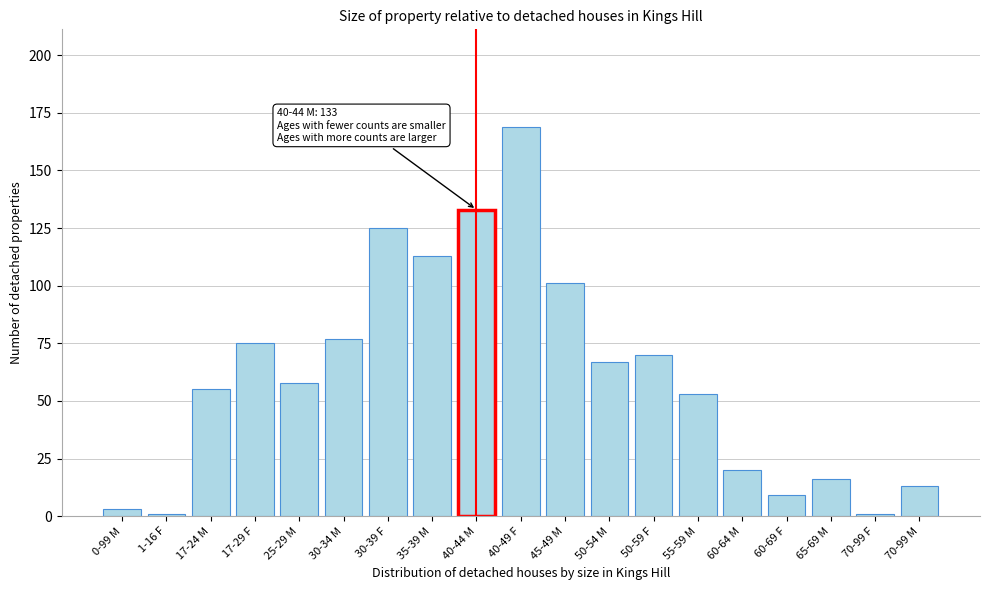

Reading left to right, list all the values displayed in this chart.

3	1	55	75	58	77	125	113	133	169	101	67	70	53	20	9	16	1	13